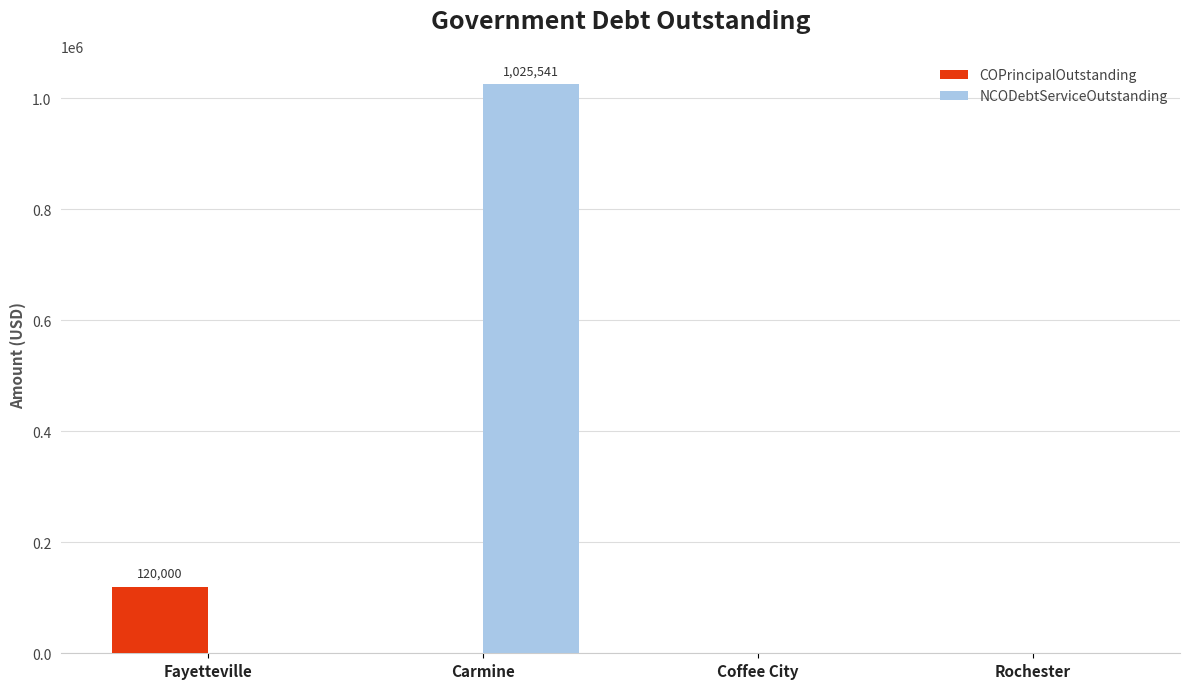

The COPrincipalOutstanding series shows 77064.7 at Fayetteville. True or false?

False